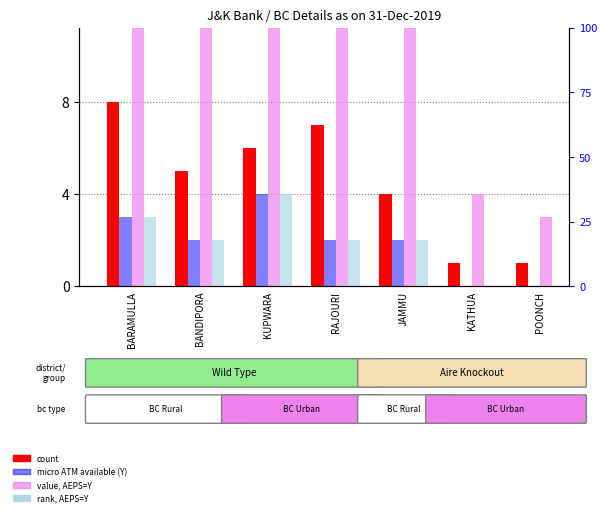

What is the sum of all rank, AEPS=Y values?

13